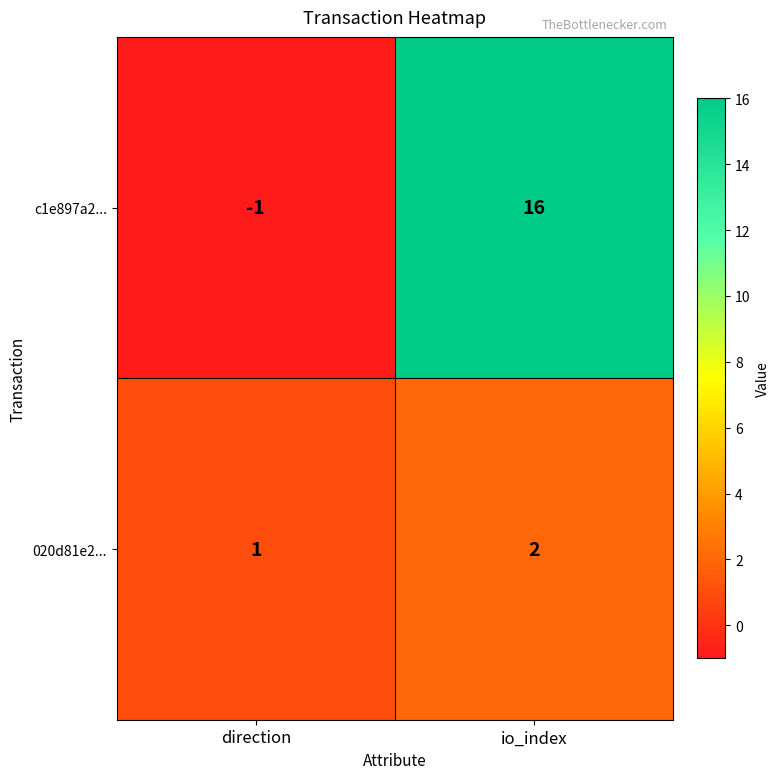

True or false: c1e897a2... has a value of 9 at io_index.

False